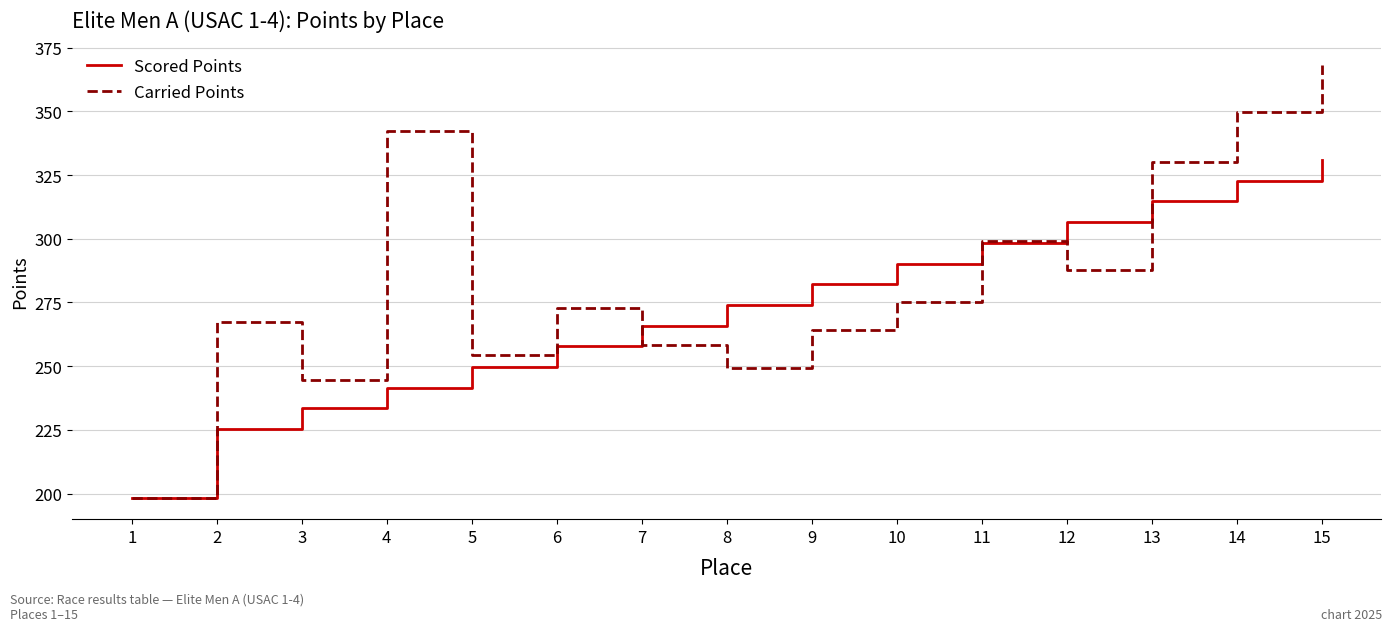

At which label is Carried Points closest to 283?

12